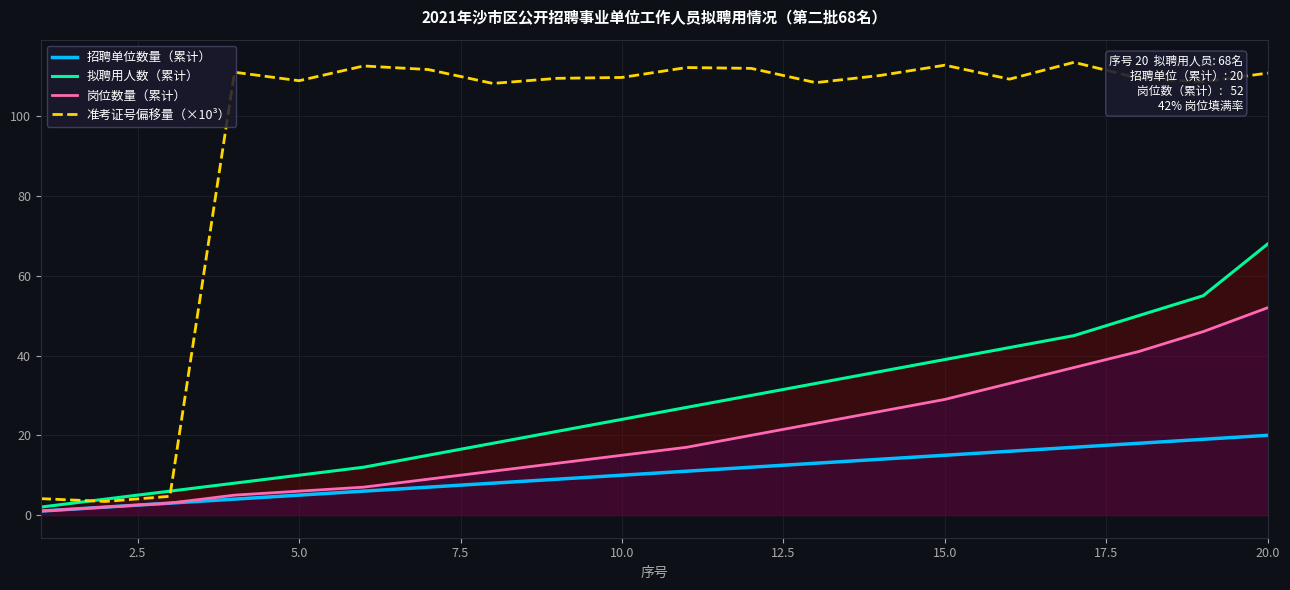

Which series has the widest spread of values?

准考证号偏移量（×10³）